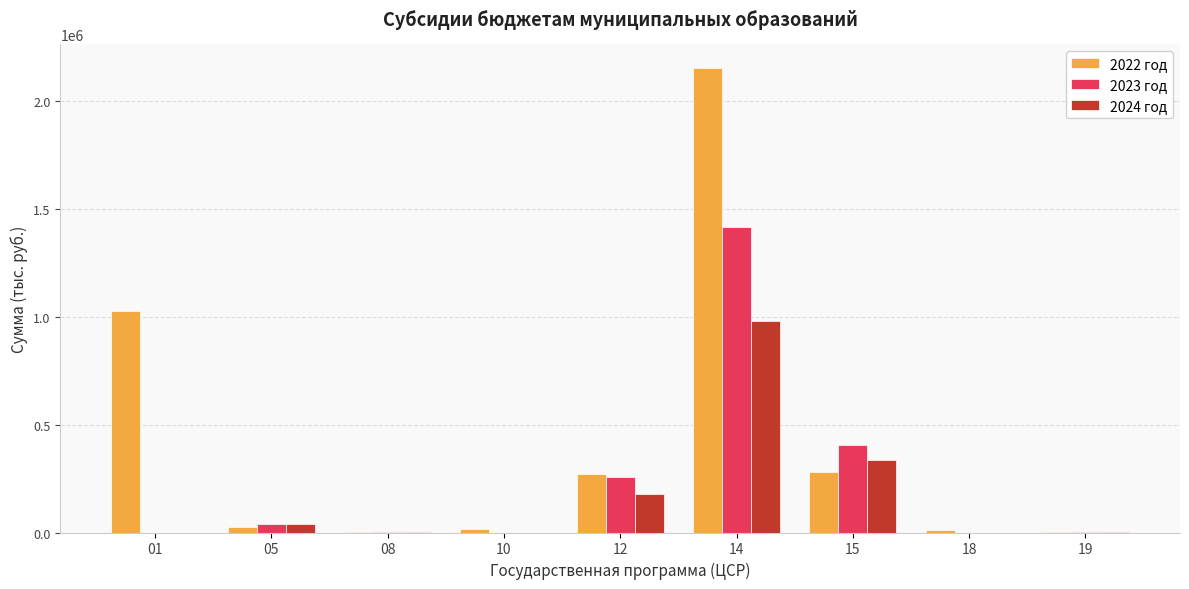

The value of 2024 год at 01 is -634685.2. True or false?

False